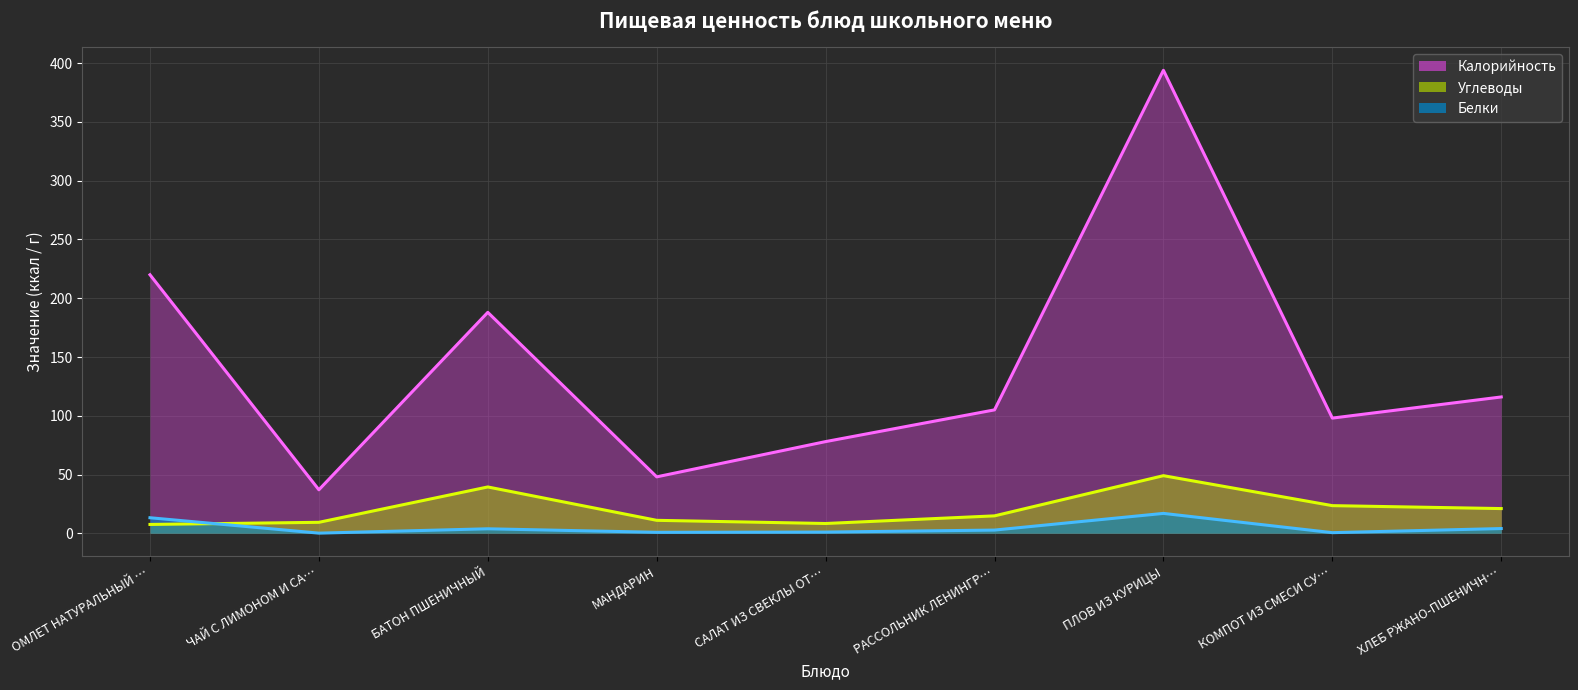

How many data points does each series have?

9